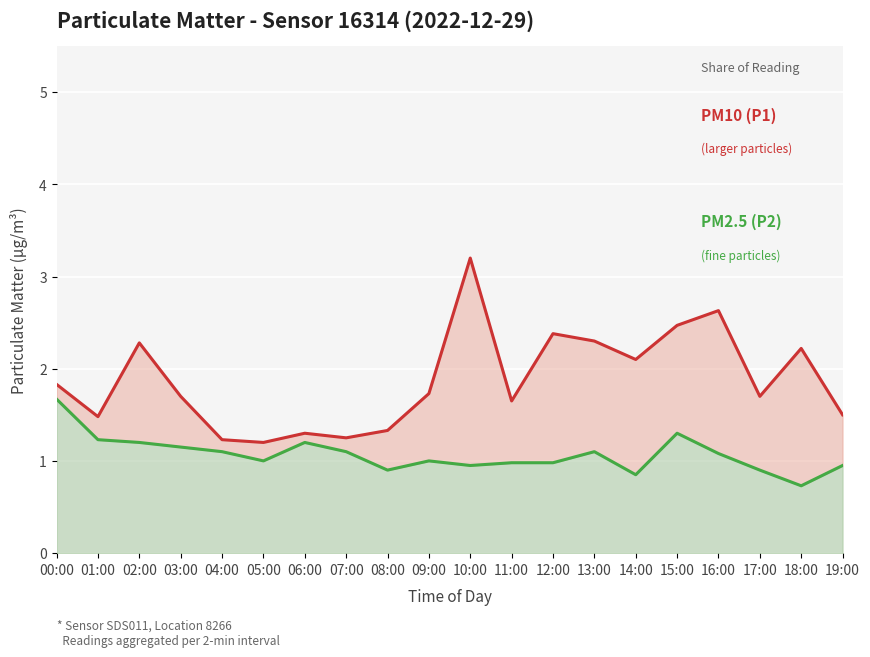

True or false: P1 has a value of 1.7 at 03:00.

True